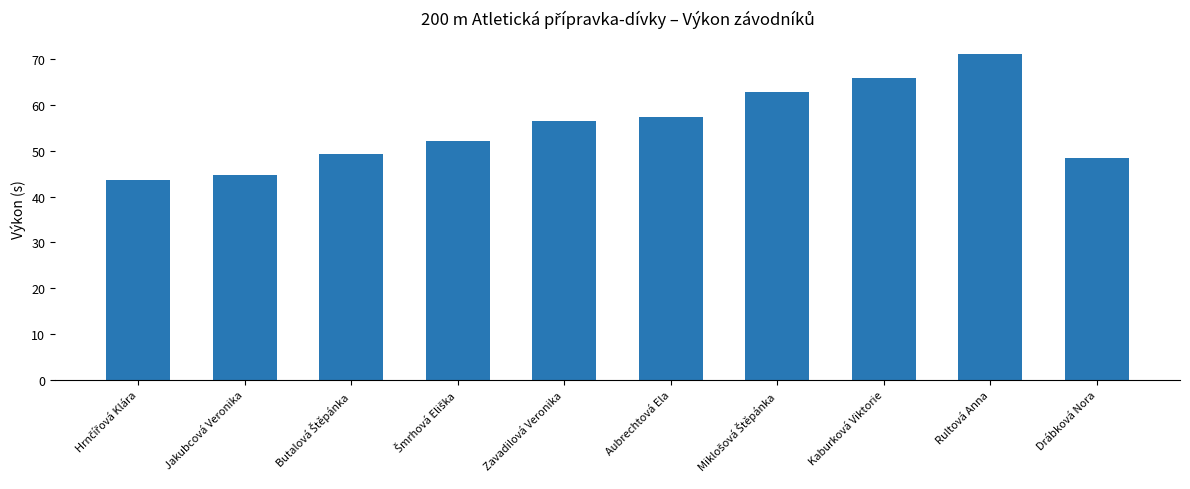

What is the sum of all values?

552.1